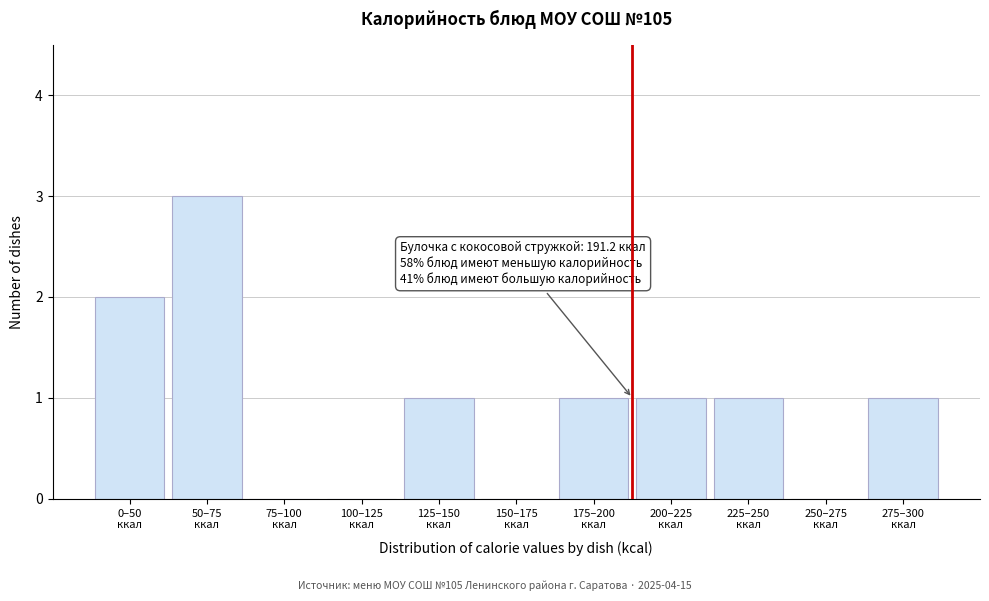

What is the greatest value displayed?

3